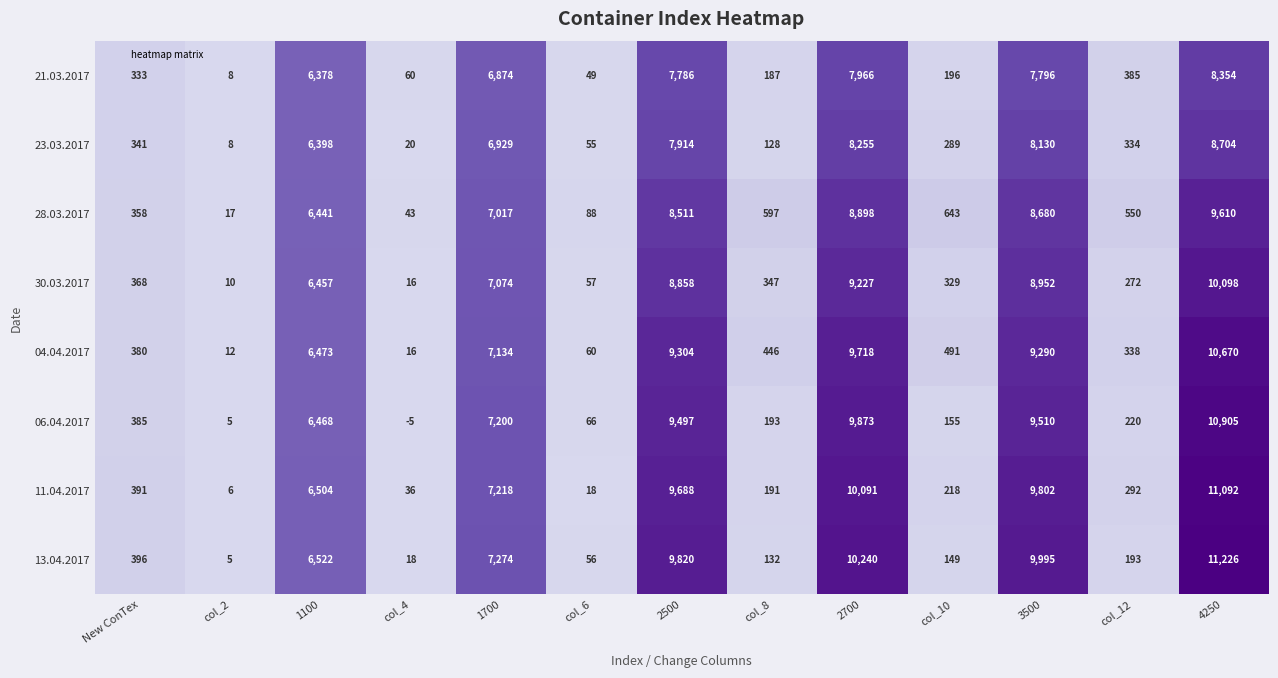

Where is 30.03.2017 nearest to the value 5054?

1100